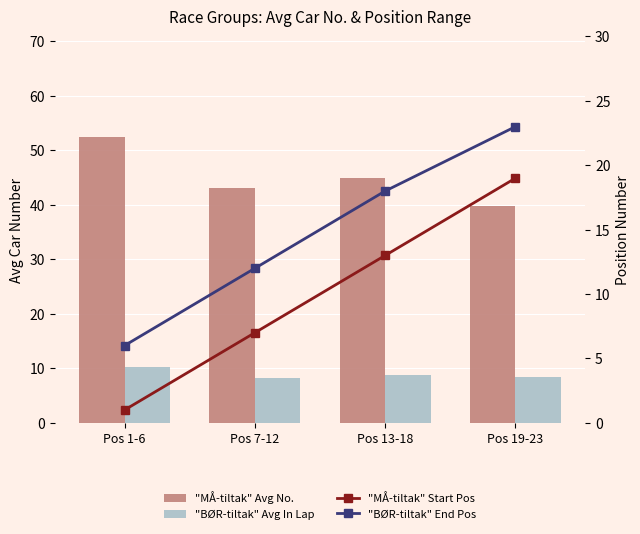

Reading left to right, transcribe all the data shown in this chart.

"MÅ-tiltak" Avg No.: 52.5	43.0	45.0	39.8
"BØR-tiltak" Avg In Lap: 10.2	8.3	8.7	8.4
"MÅ-tiltak" Start Pos: 1.0	7.0	13.0	19.0
"BØR-tiltak" End Pos: 6.0	12.0	18.0	23.0